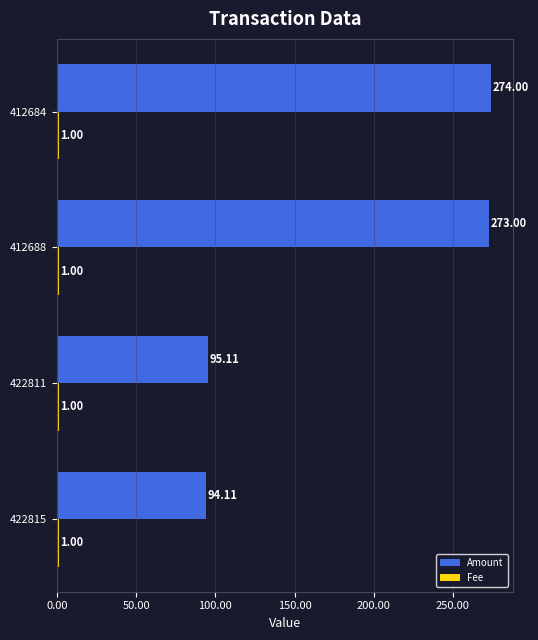

Which series changed the most between 422815 and 422811?

Amount